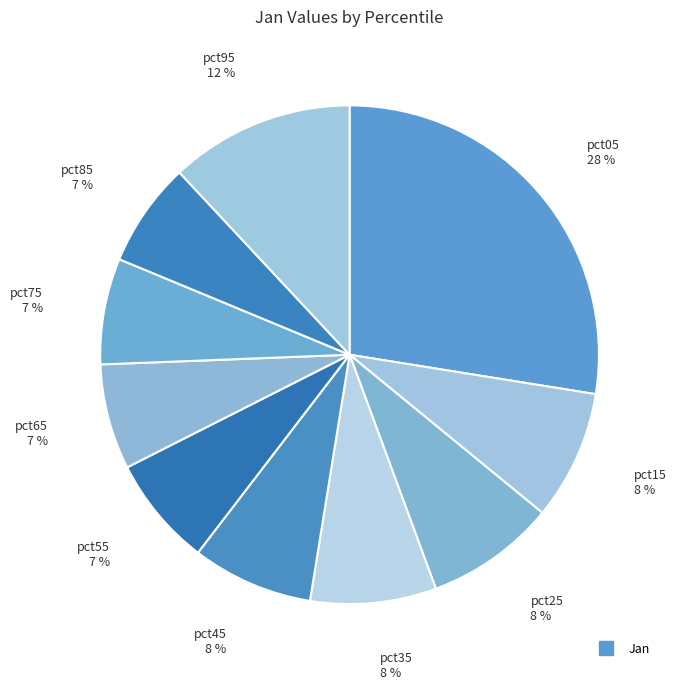

How many slices are in this pie chart?

10